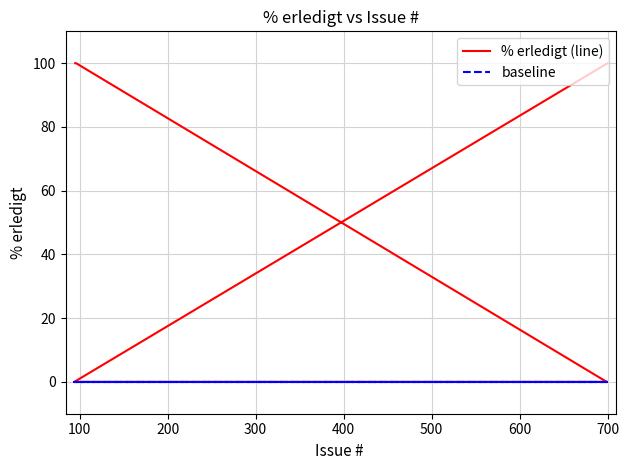

At how many categories does at least one series exceed 7?

3